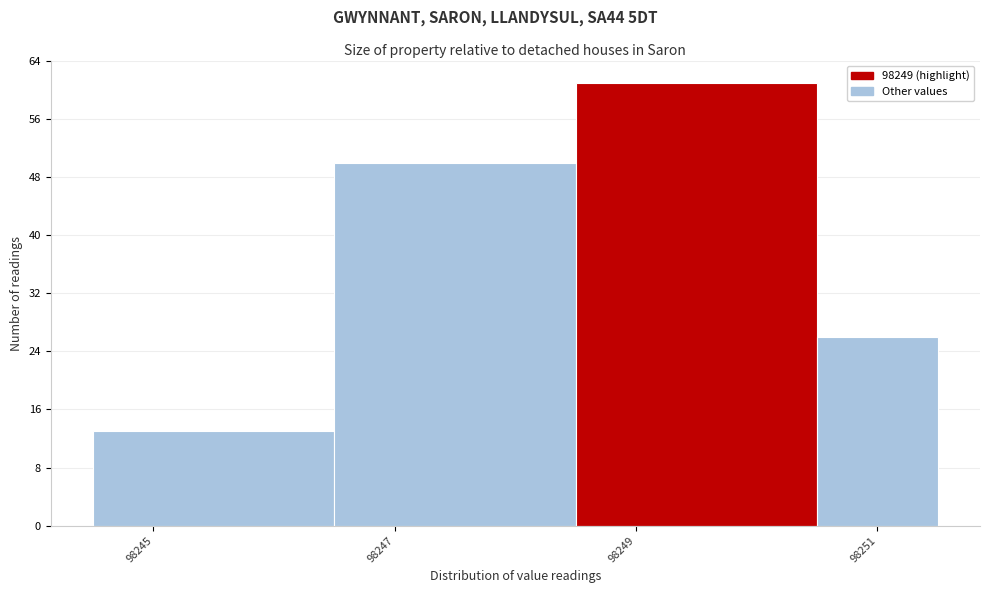

Over which range of the x-axis is the bar tallest?

98248.5 to 98250.5